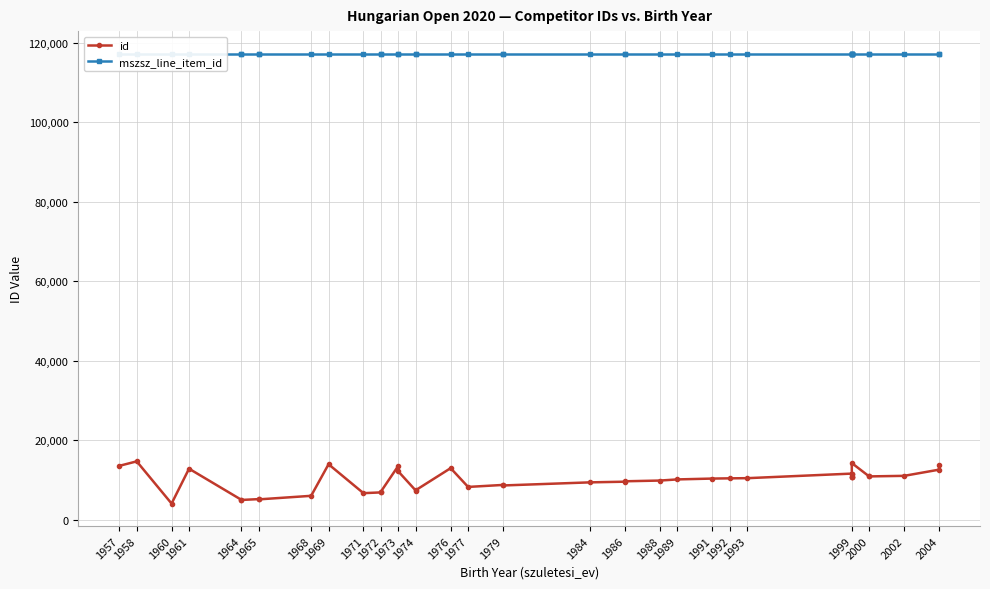

How many lines are shown in the chart?

2